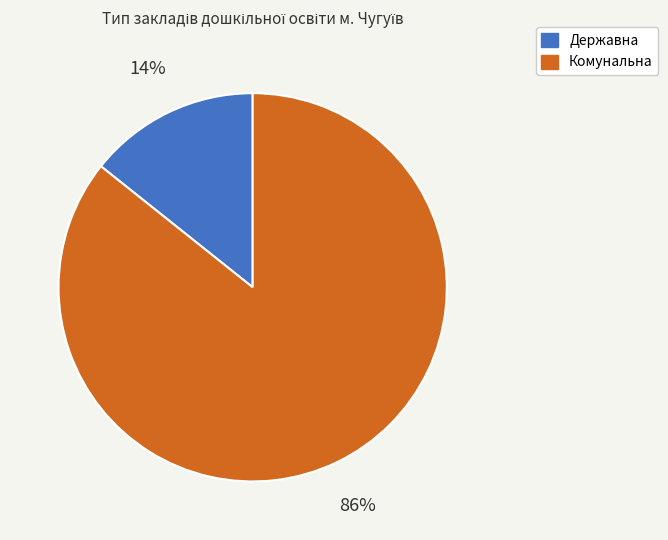

To the nearest percent, what is the average slice percentage?

50%